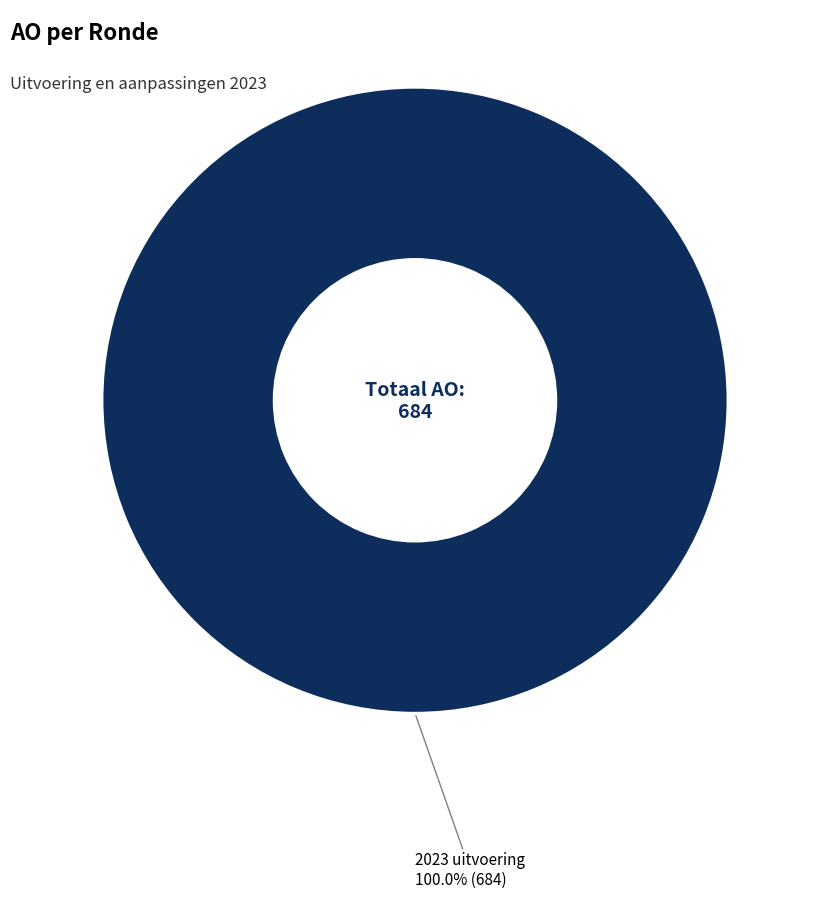

Is there a majority slice in this chart?

Yes